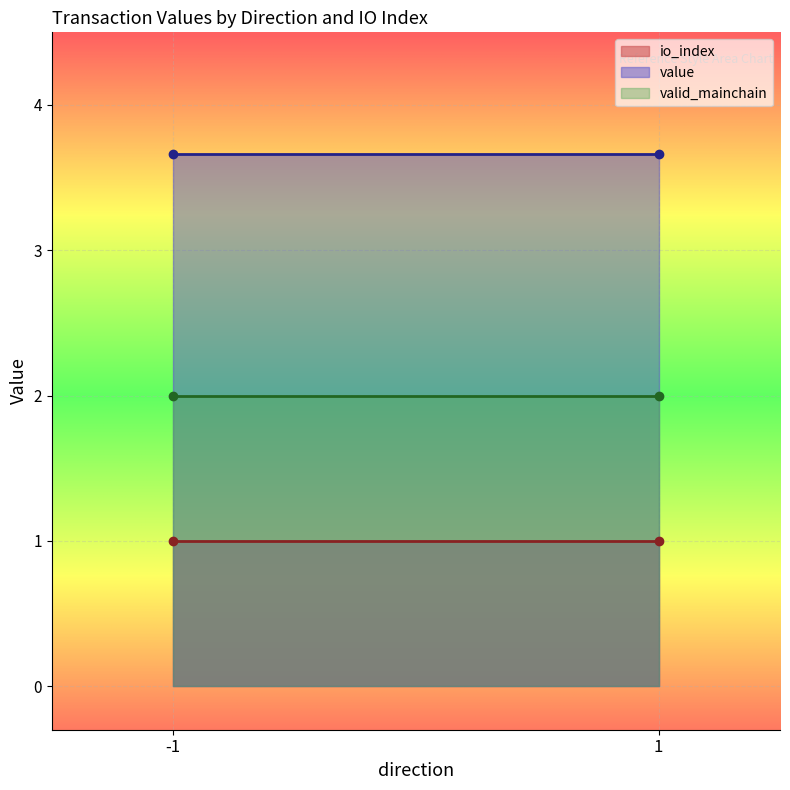

What is the lowest value of the value series?

3.7